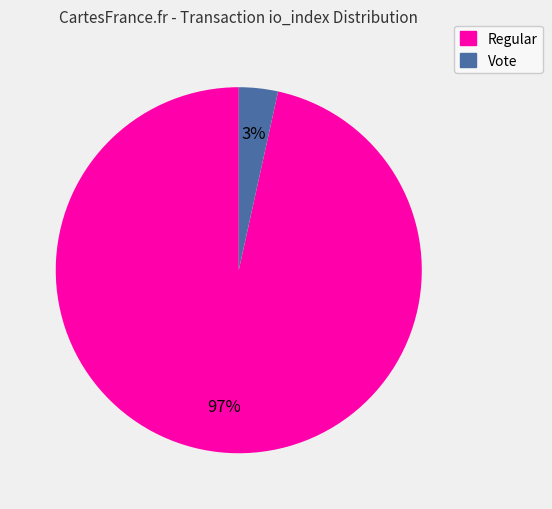

Is there a majority slice in this chart?

Yes